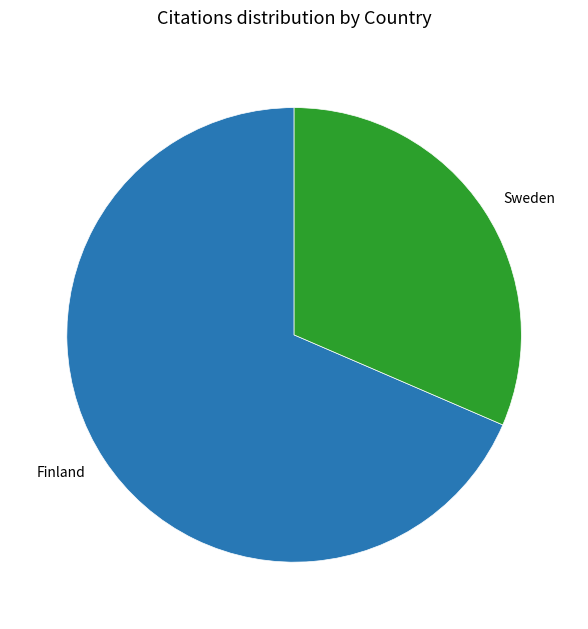

Is there any slice that represents more than half of the pie?

Yes